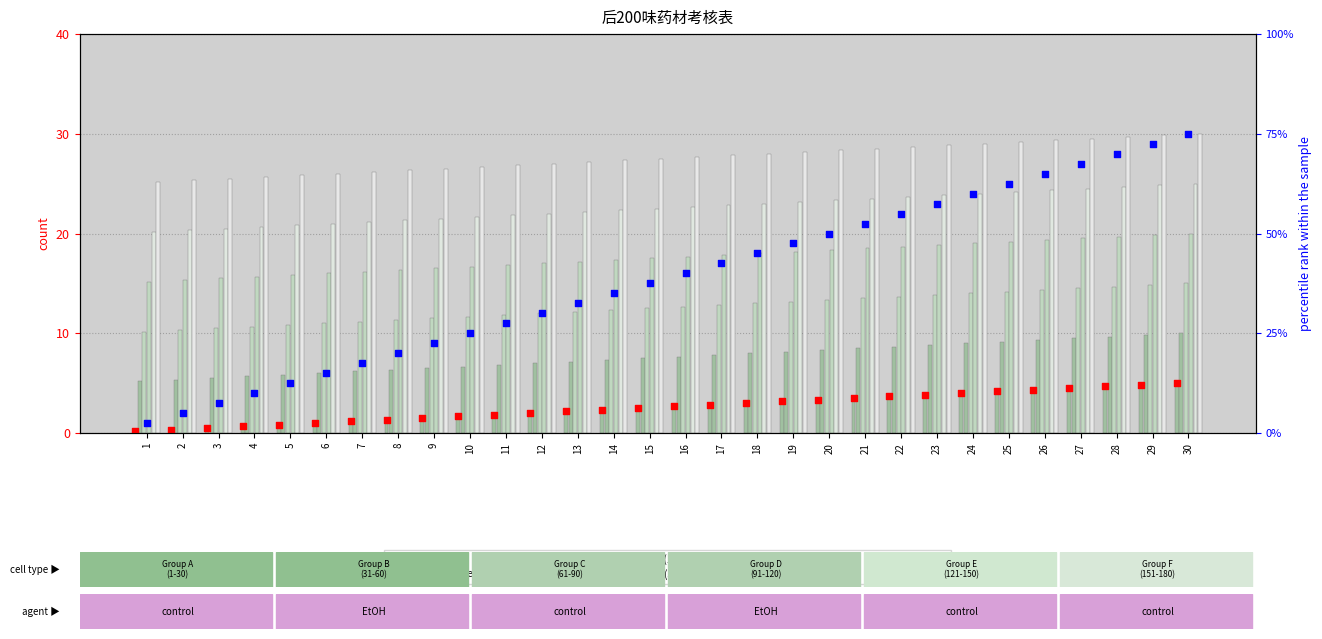

Which series has the largest Y range (max minus min)?

Group F (151-180)